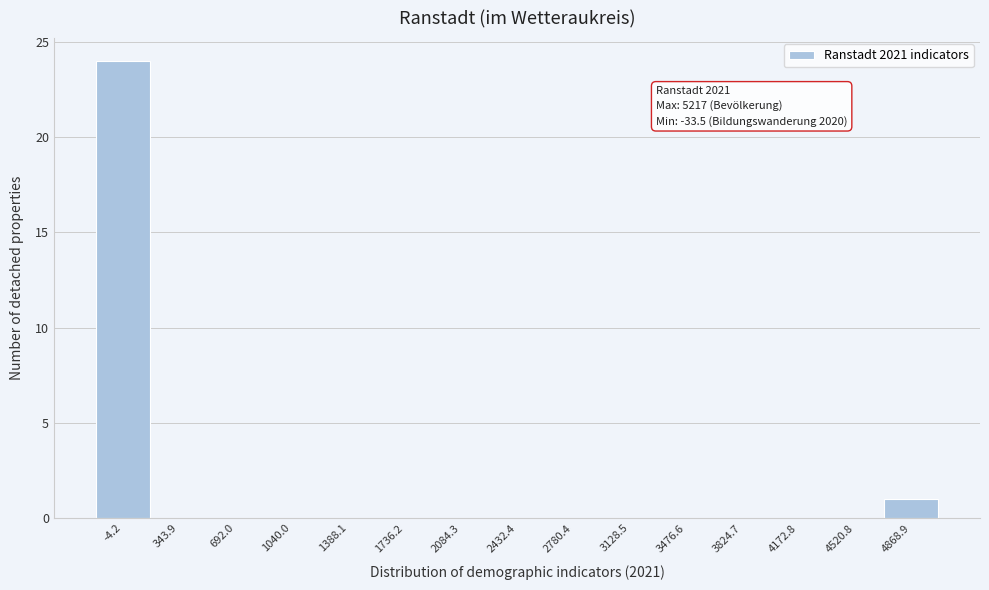

Reading right to left, extract all data points from this chart.

4868.9=1	4520.8=0	4172.8=0	3824.7=0	3476.6=0	3128.5=0	2780.4=0	2432.4=0	2084.3=0	1736.2=0	1388.1=0	1040.0=0	692.0=0	343.9=0	-4.2=24